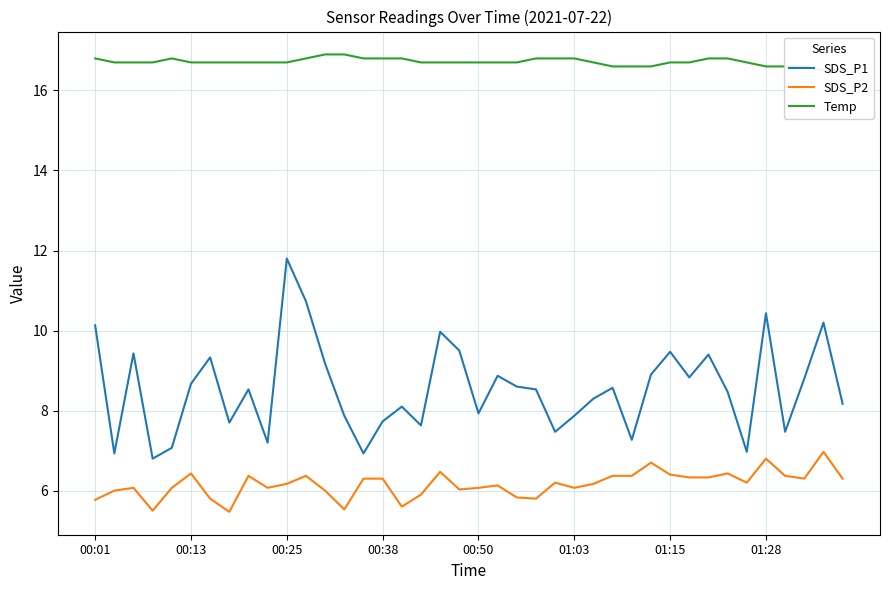

What is the difference between the maximum and minimum values in the Temp series?

0.4